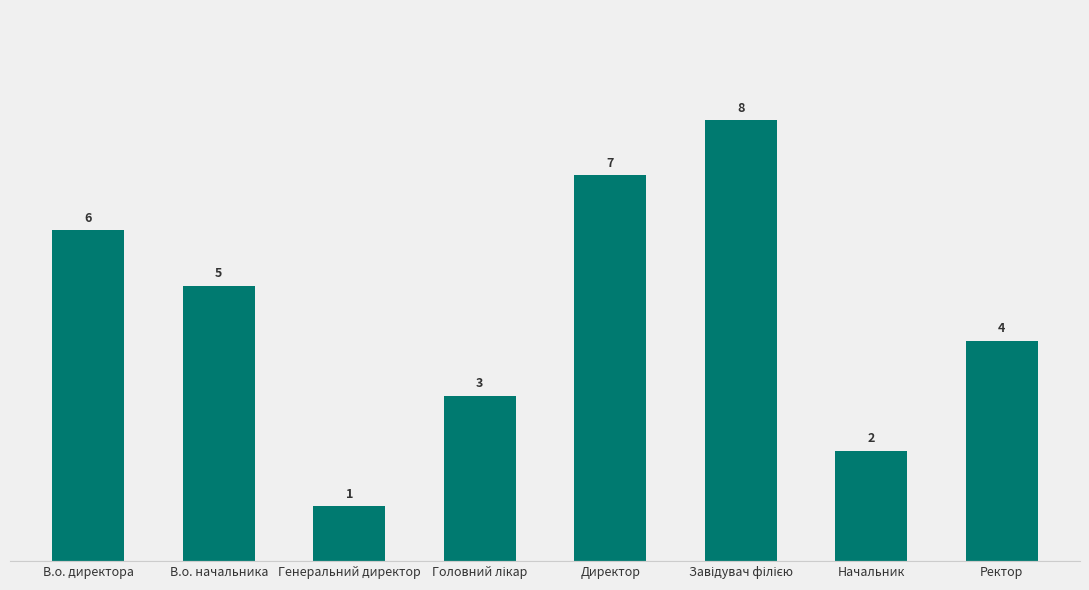

What is the difference between the maximum and minimum values?

7